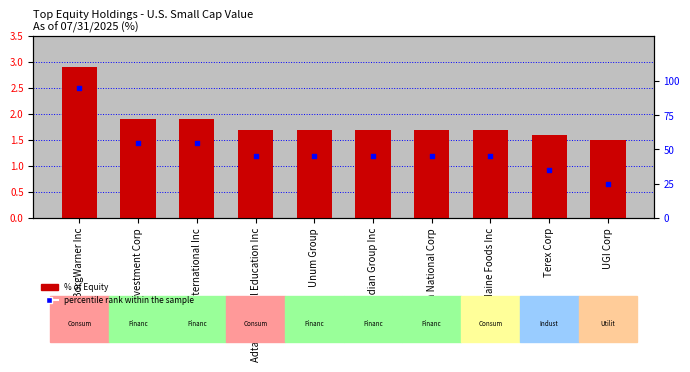

Which series contains the highest Y value?

percentile rank within the sample